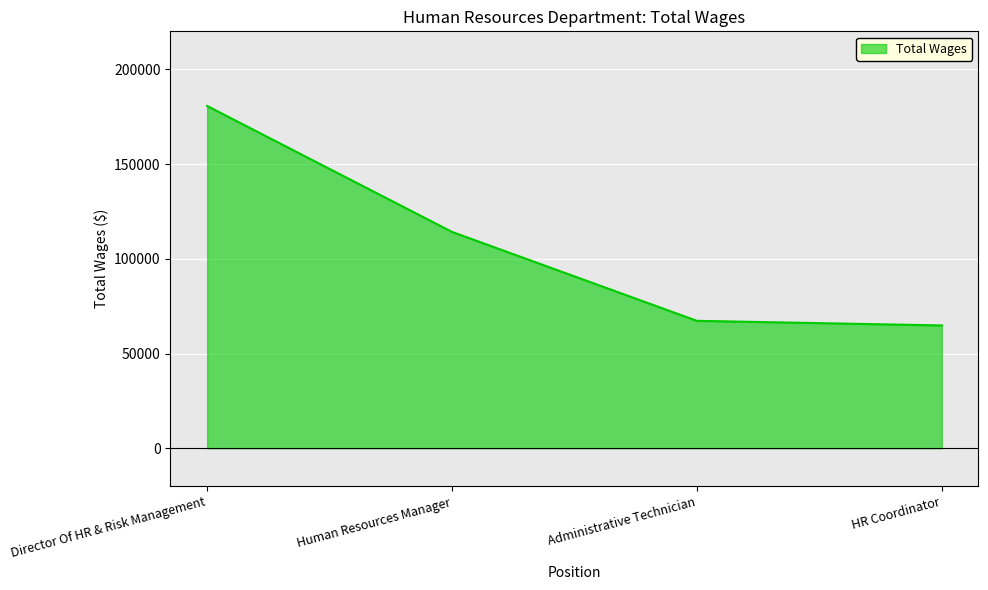

Where does the data first go above 114174?

Director Of HR & Risk Management